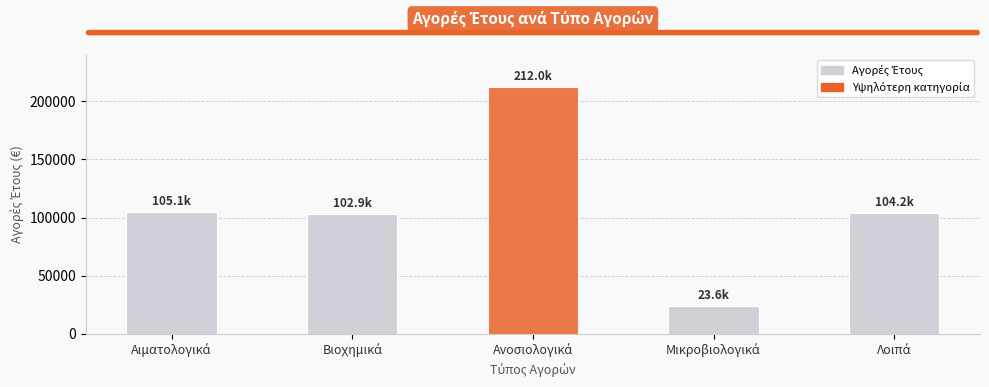

What is the greatest value displayed?

212027.9